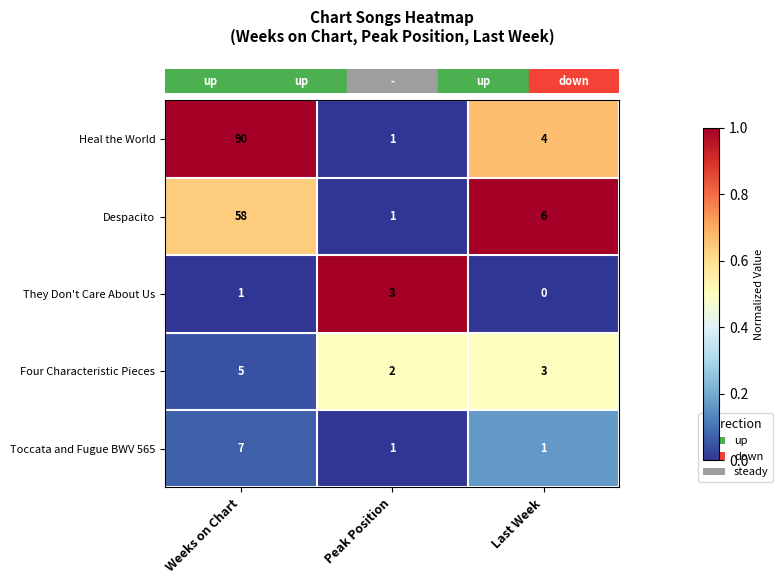

At how many categories does at least one series exceed 0?

3